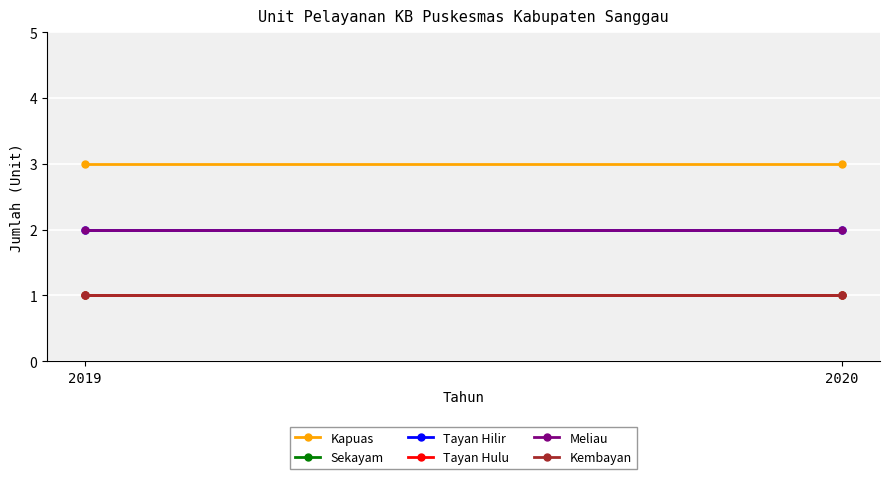

At how many categories does at least one series exceed 2?

2